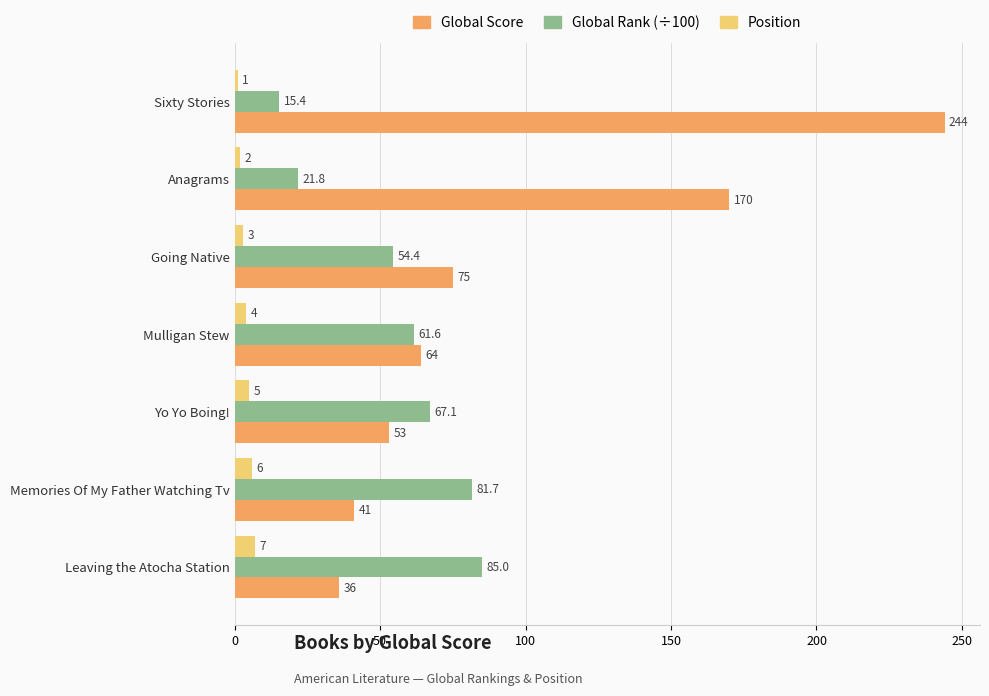

Is the value of Global Score at Sixty Stories greater than the value of Position at Memories Of My Father Watching Tv?

Yes